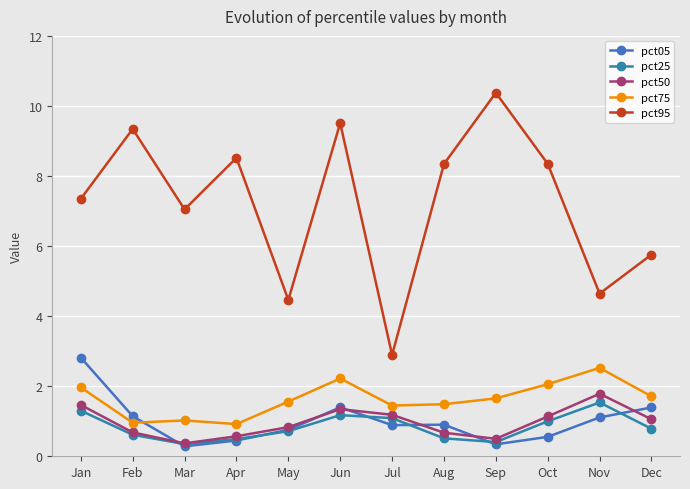

What is the total value across all series at Jan?

14.9